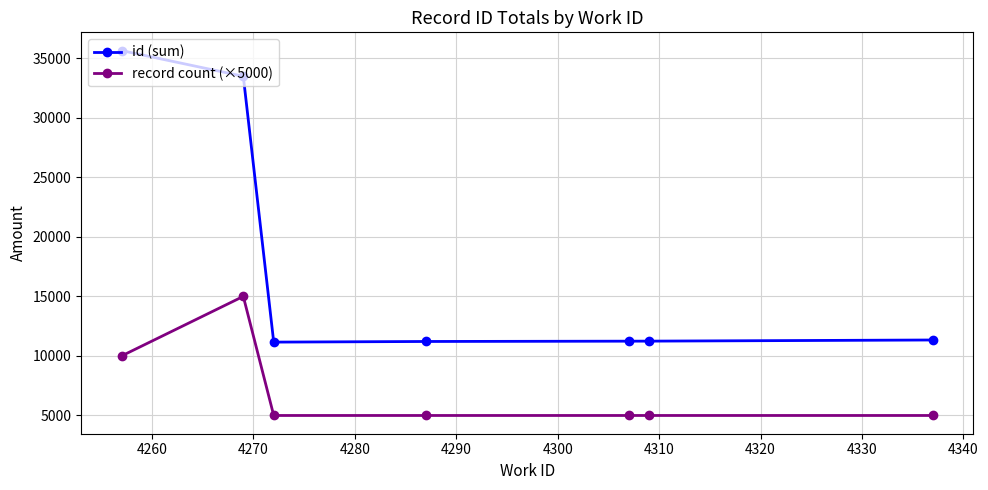

Count the record count (×5000) values in the range 5000 to 10000.

6